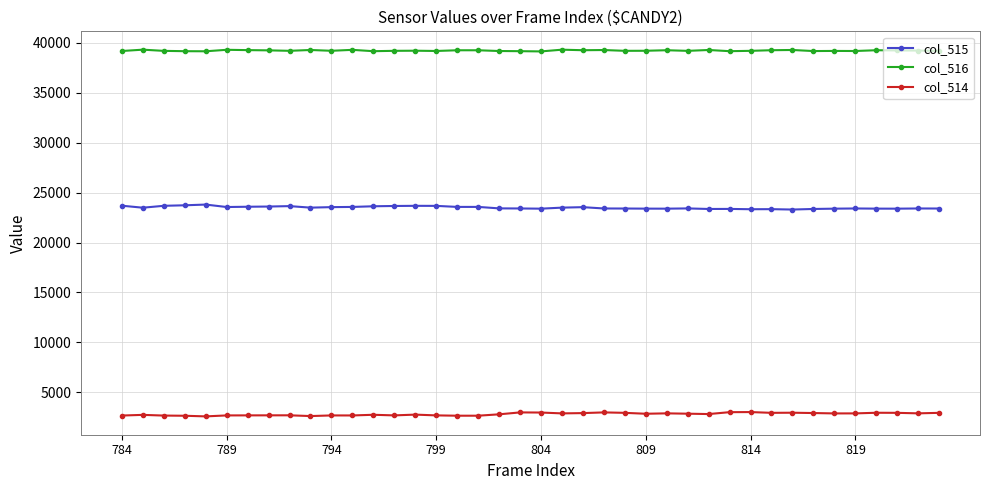

Which series has the largest total across all categories?

col_516